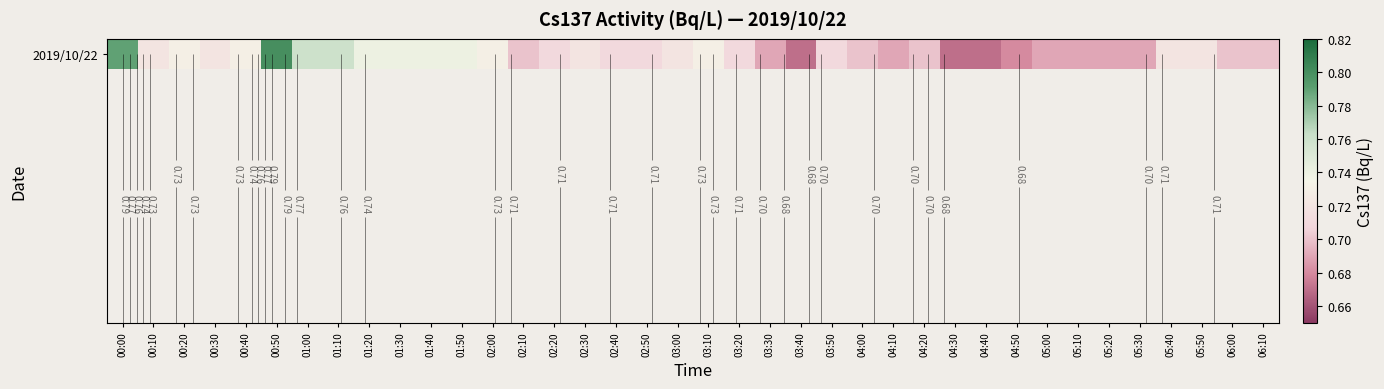

What value does the data have at 05:50?

0.7